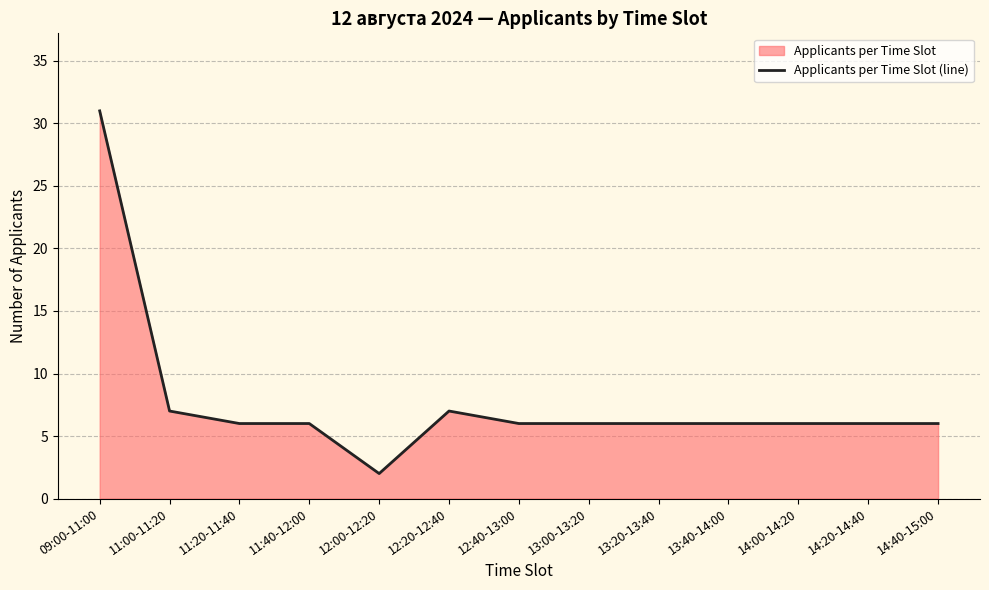

List the labels in order of value, smallest first.

12:00-12:20, 11:20-11:40, 11:40-12:00, 12:40-13:00, 13:00-13:20, 13:20-13:40, 13:40-14:00, 14:00-14:20, 14:20-14:40, 14:40-15:00, 11:00-11:20, 12:20-12:40, 09:00-11:00